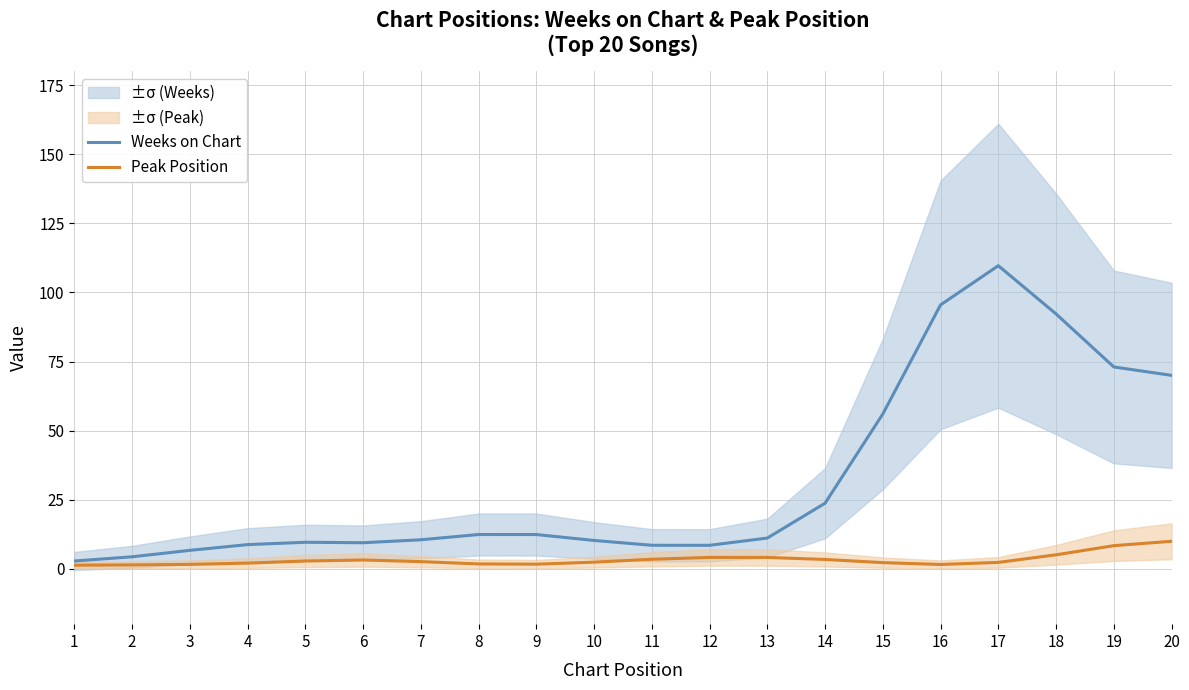

True or false: Weeks on Chart has more than 0 points higher than both neighbors.

True